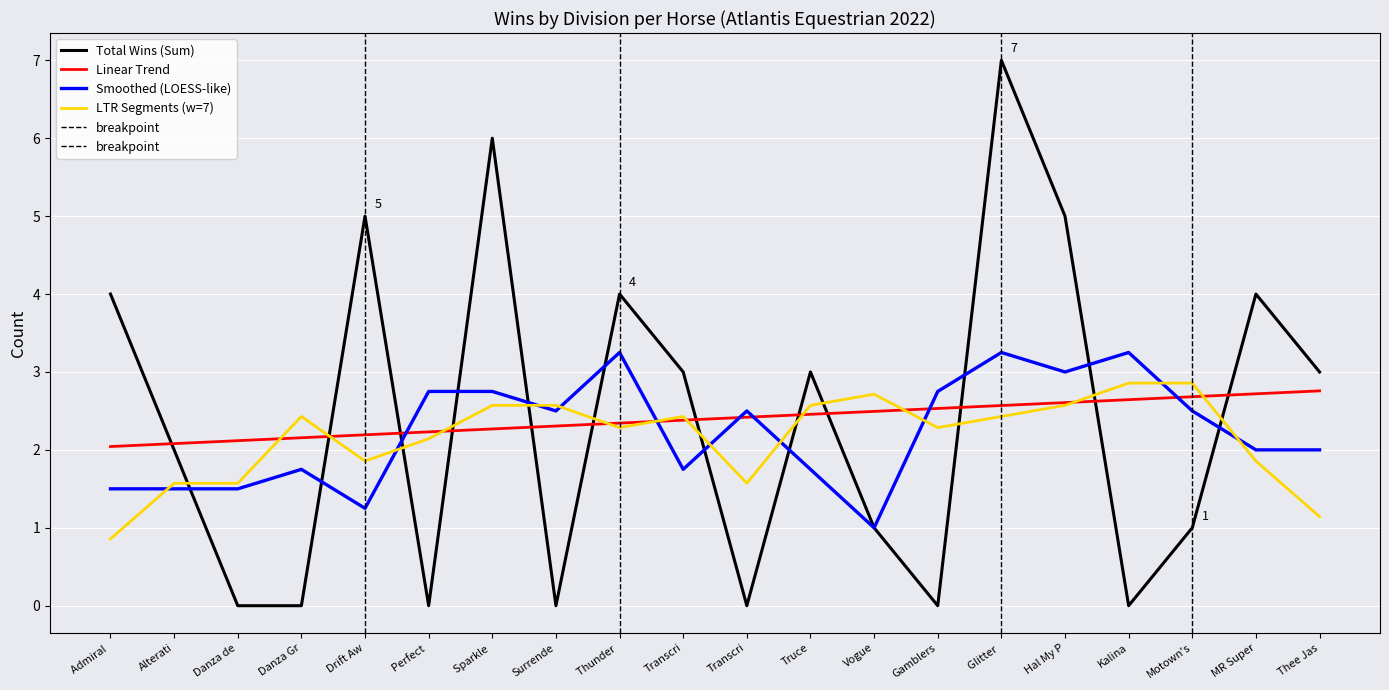

How many interior local valleys does the Div1 Wins series have?

5